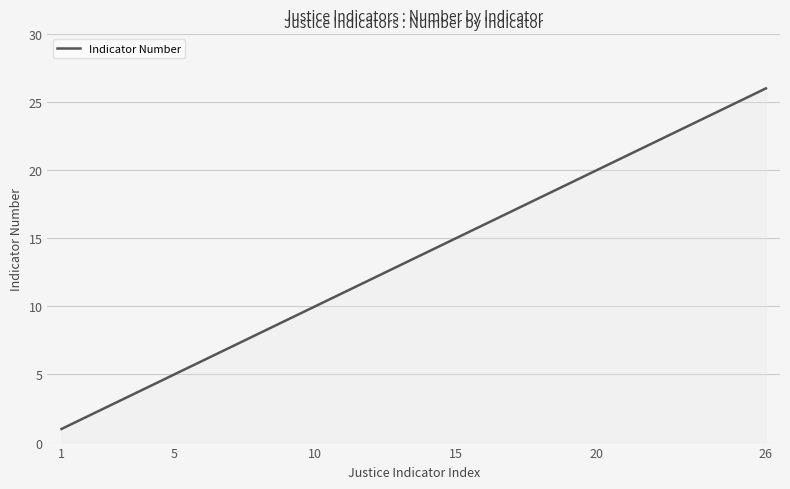

What is the smallest value displayed?

1.0